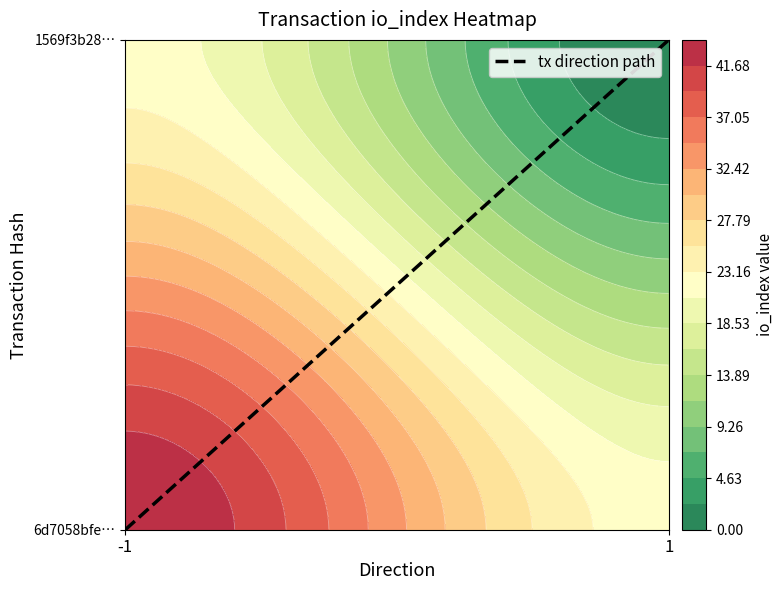

Which category has the highest value across all series?

1